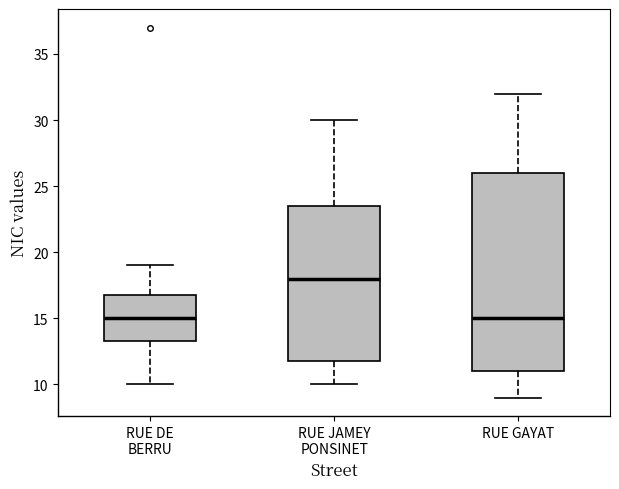

Comparing the boxes themselves (not the whiskers), which one is the tallest?

RUE GAYAT